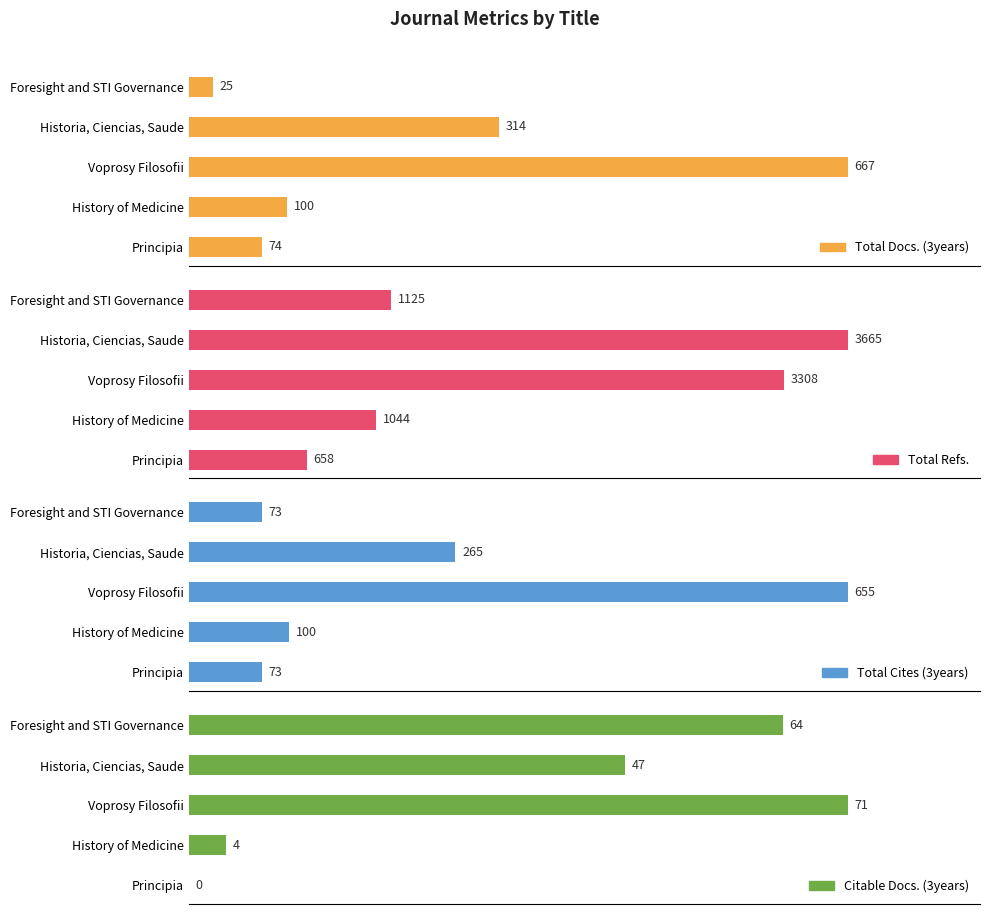

Which category has the highest value in the Total Cites (3years) series?

Voprosy Filosofii